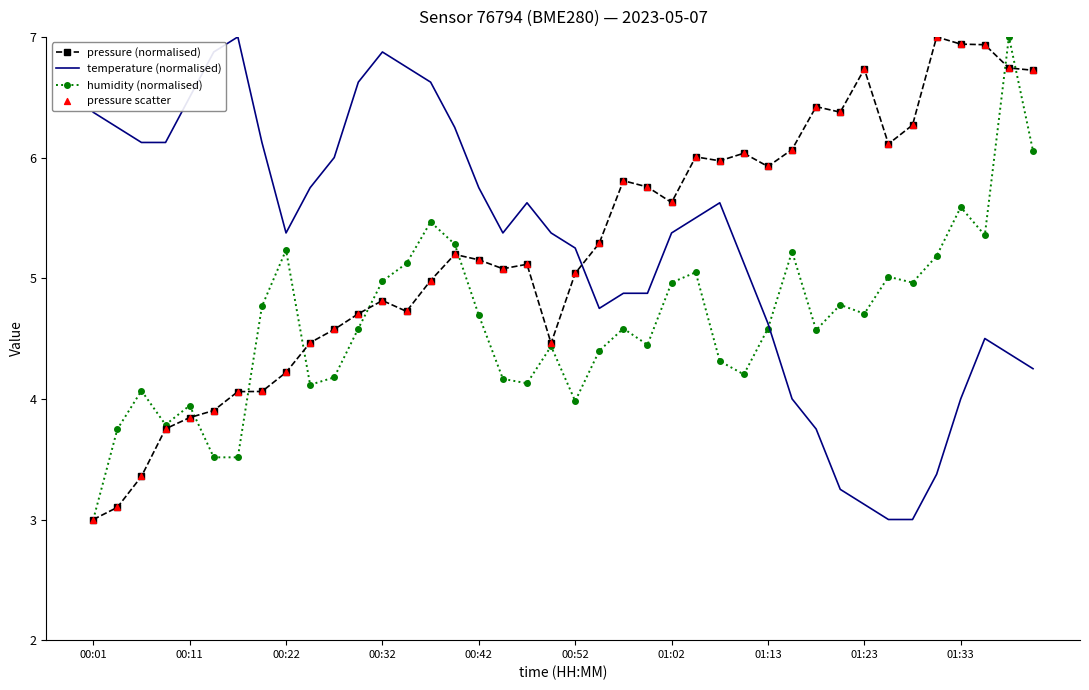

What is the maximum value shown in the chart?

7.0